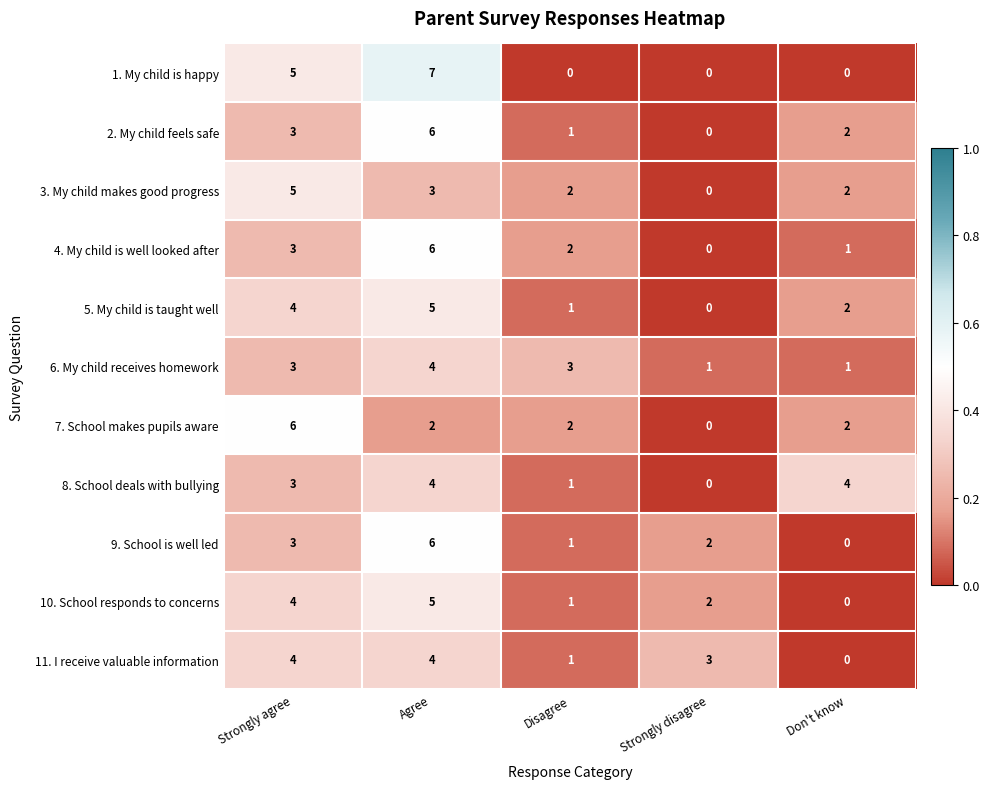

At how many categories does at least one series exceed 0?

5